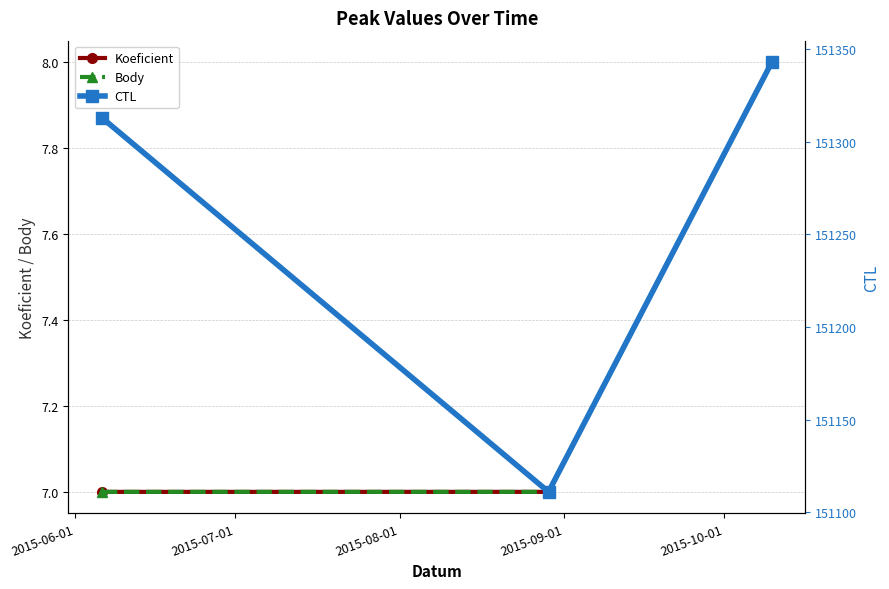

What is the greatest value displayed?

151343